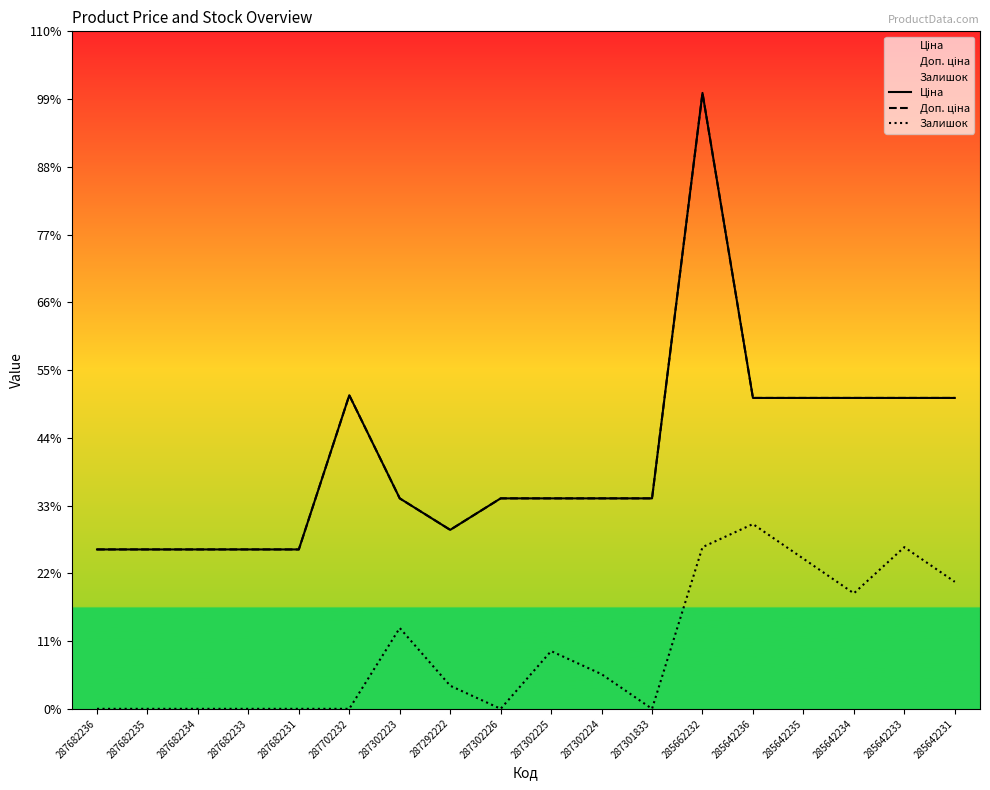

True or false: Доп. ціна has a value of 19964.2 at 287302225.

True